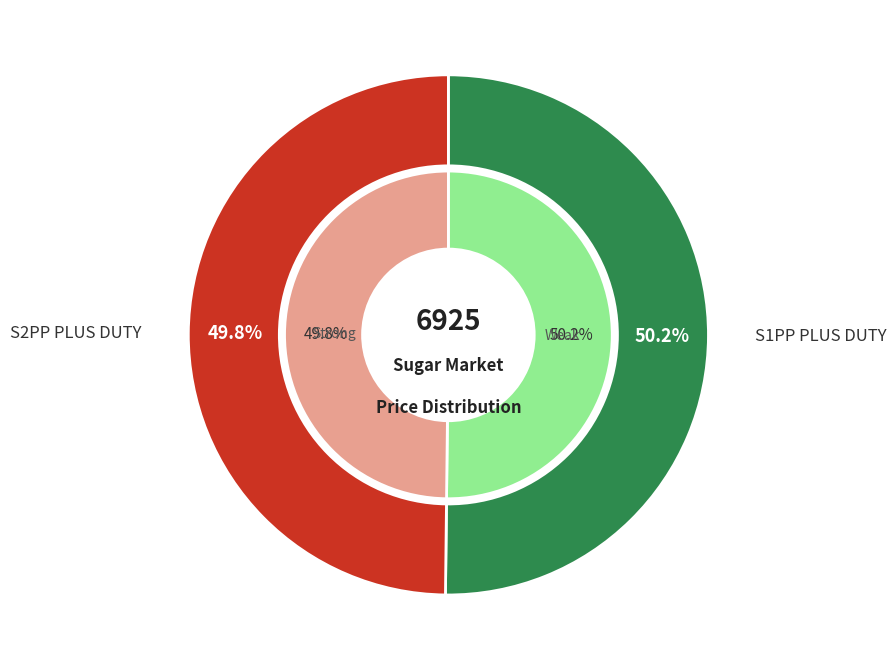

Is S2PP PLUS DUTY the majority of the pie?

No